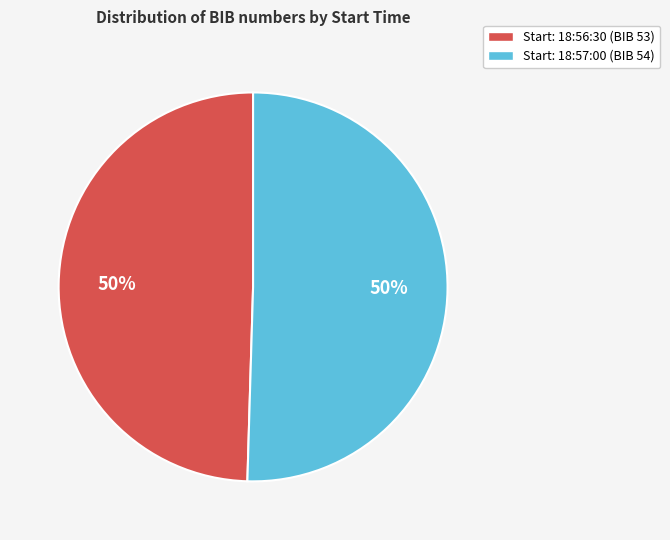

What percentage is the Start: 18:56:30 (BIB 53) slice, to the nearest percent?

50%